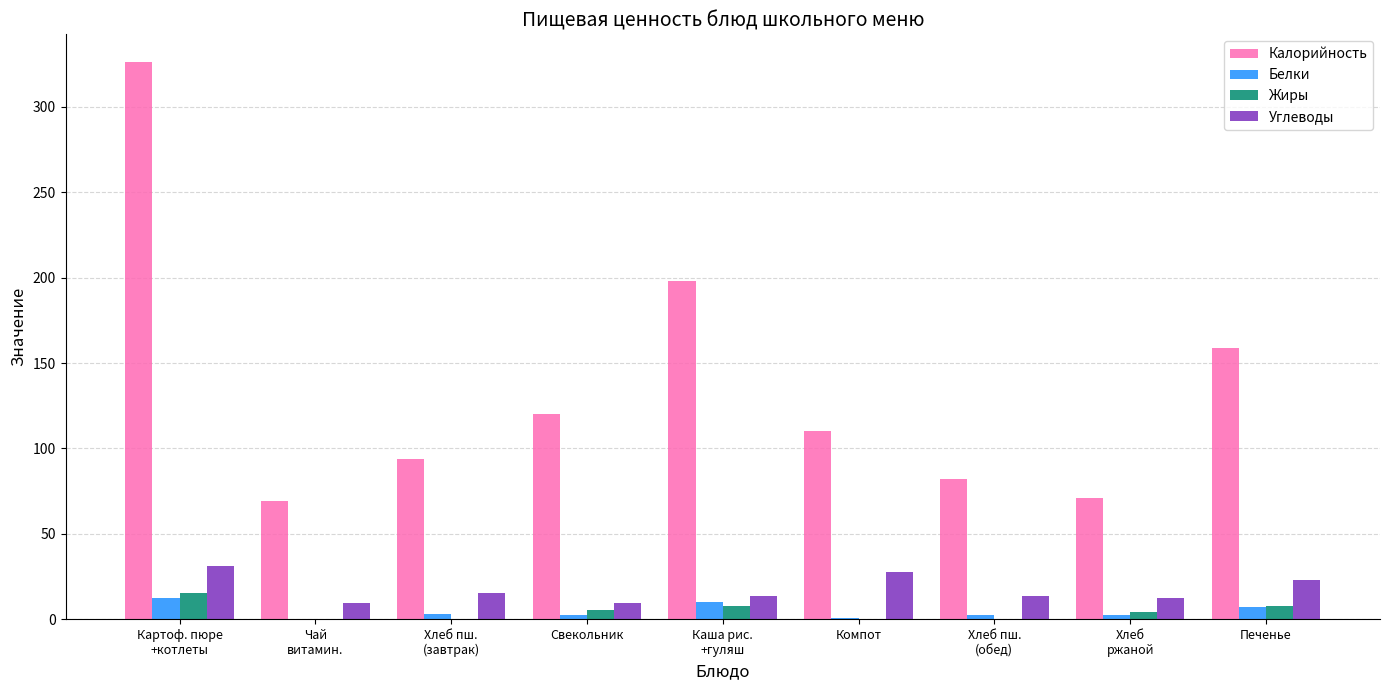

Which series has the largest total across all categories?

Калорийность